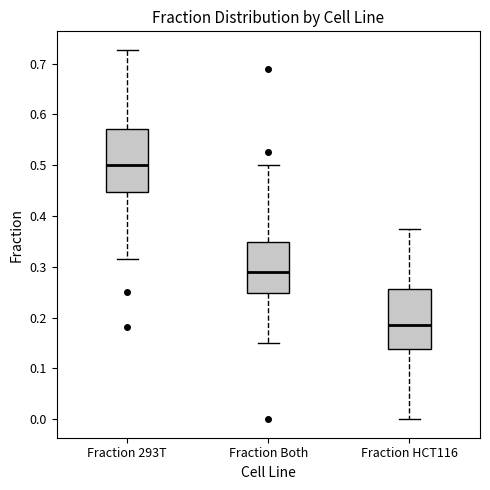

Where does the lower whisker of the box for Fraction HCT116 end on the y-axis? The values are not printed on the chart, so give them approximately, as read against the axis.

0.00